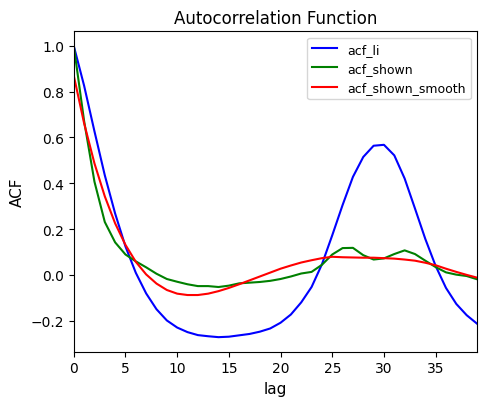

What is the maximum value for acf_li?

1.0